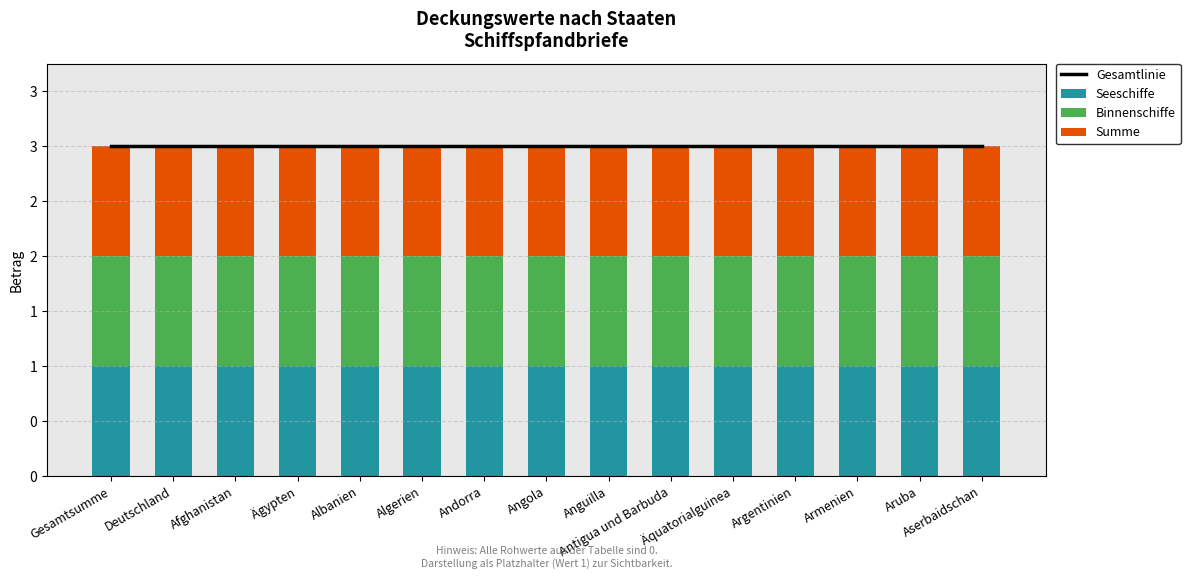

At which label does Gesamtlinie reach its minimum?

Gesamtsumme